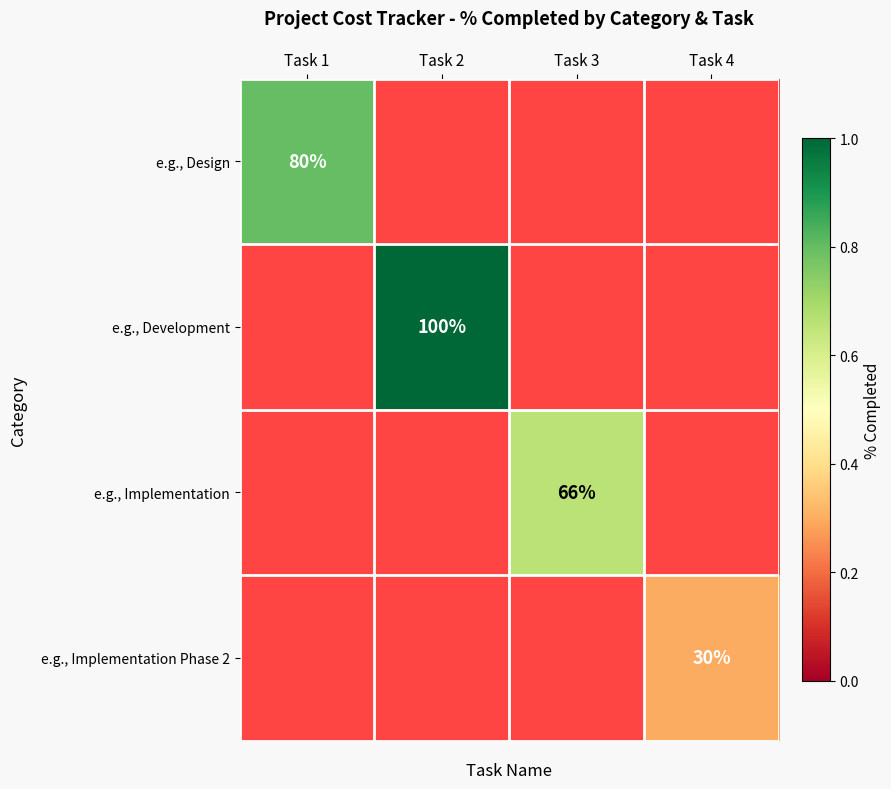

The value of e.g., Development at Task 2 is 175.1. True or false?

False